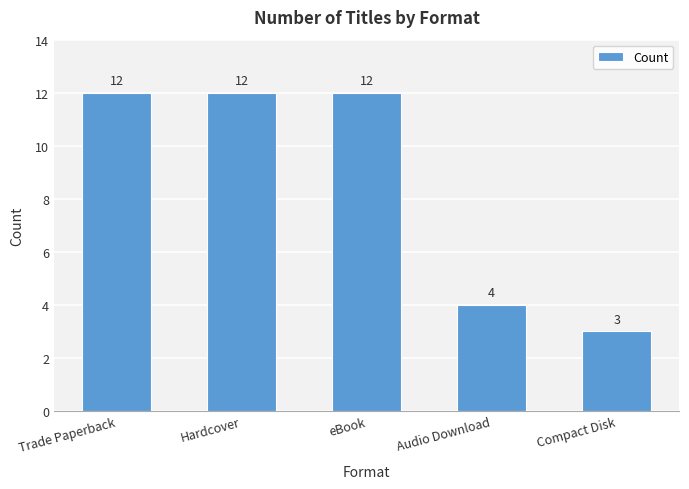

Reading left to right, list all the values displayed in this chart.

12	12	12	4	3